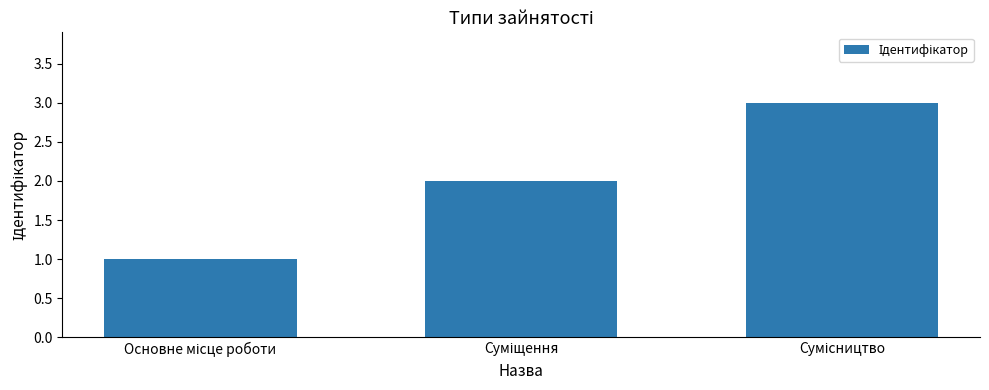

Count the number of categories in the chart.

3